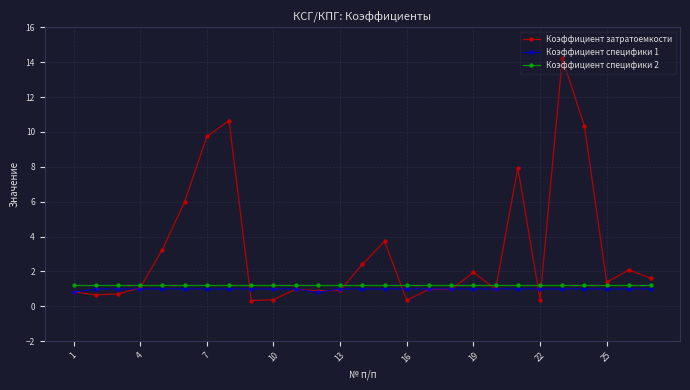

How many distinct data groups are displayed?

3